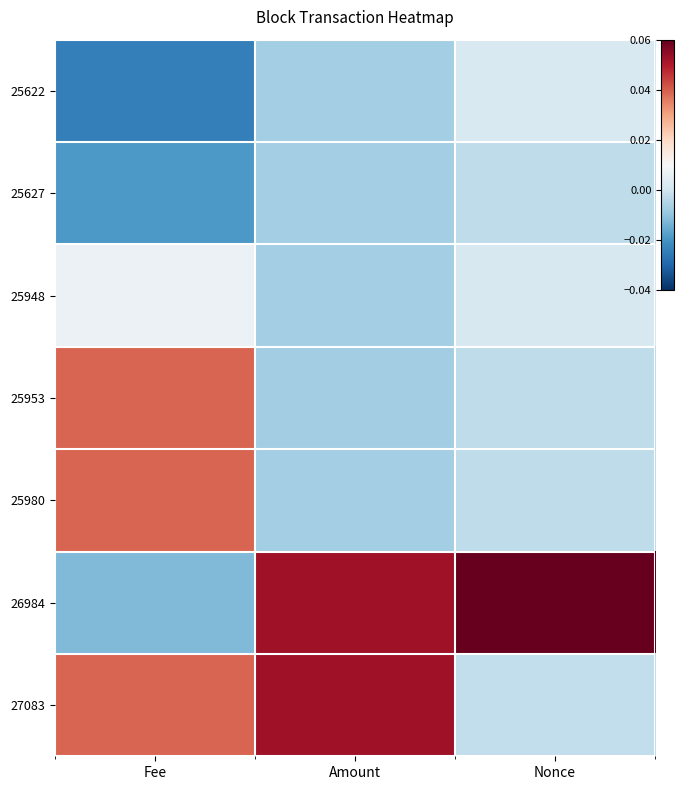

The value of 25627 at Fee is -0.0. True or false?

False